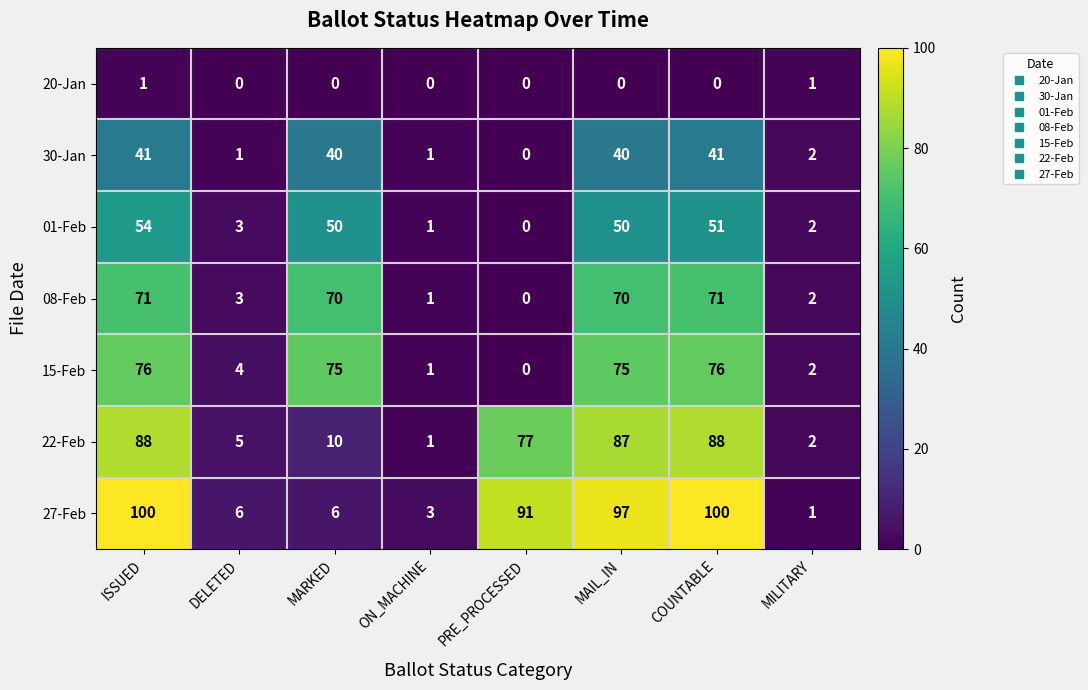

How many distinct data groups are displayed?

7